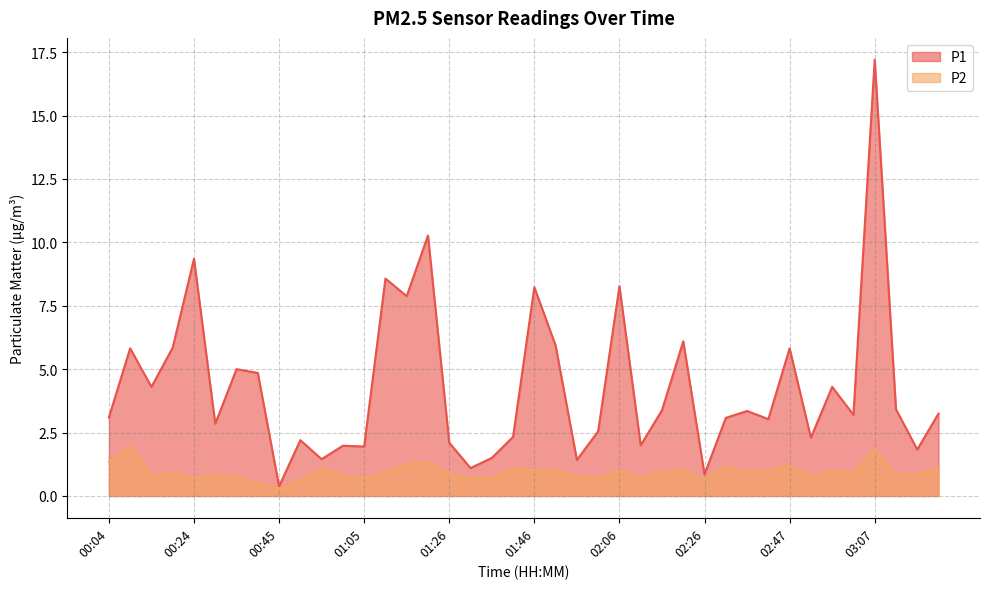

What is the sum of all P2 values?

37.6